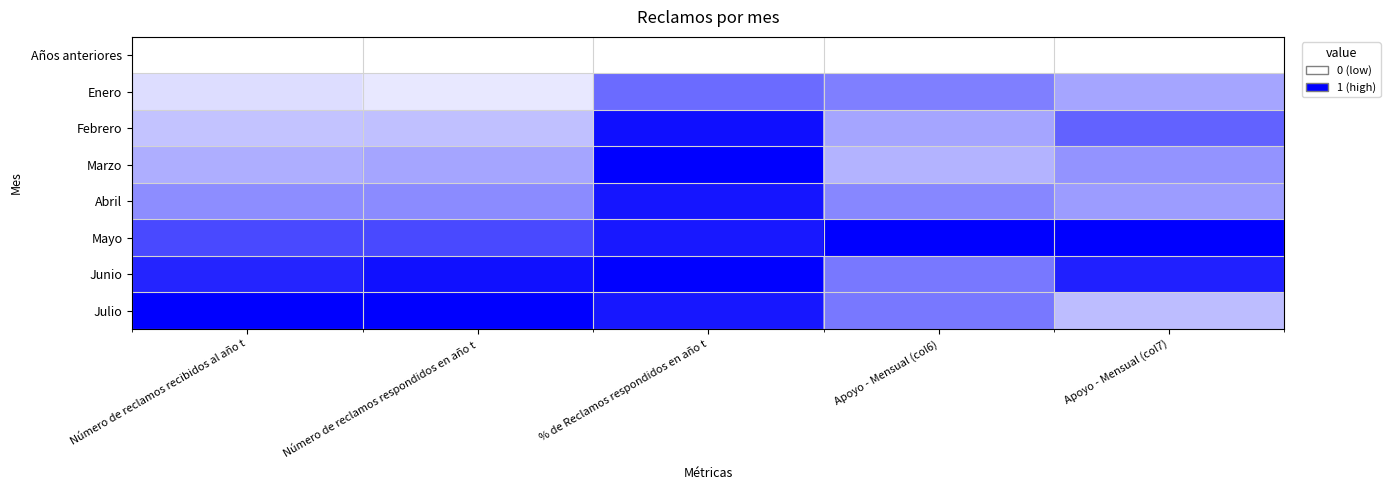

At which category is the sum across all series the highest?

% de Reclamos respondidos en año t